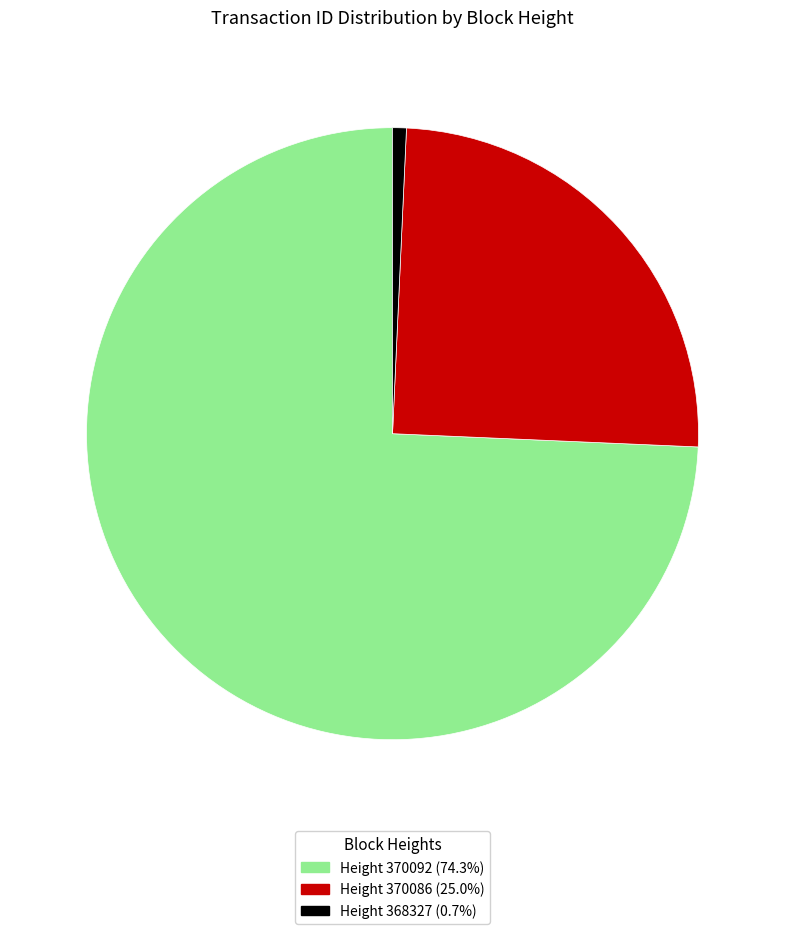

Is there any slice that represents more than half of the pie?

Yes